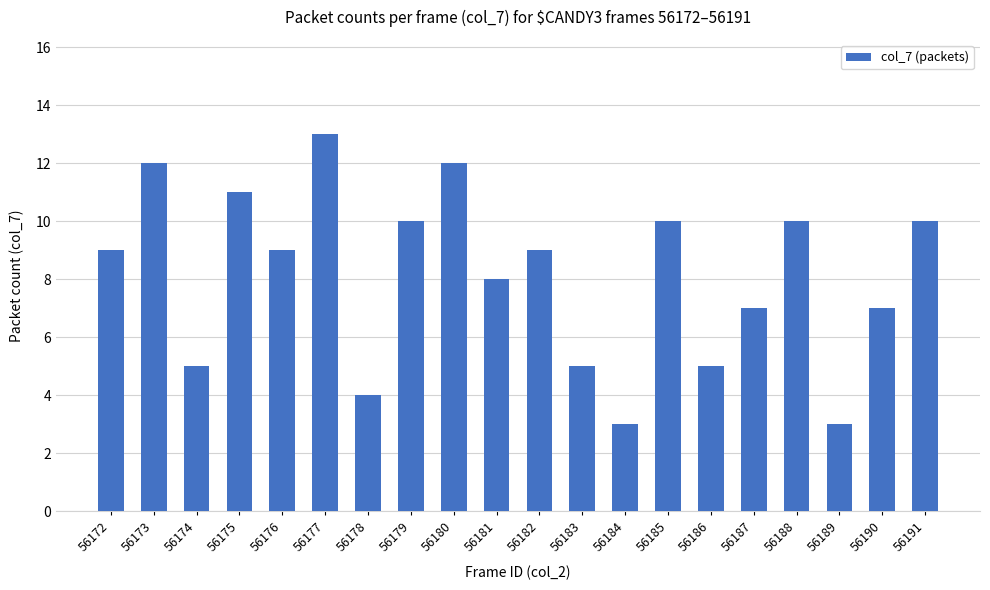

Count the number of categories in the chart.

20